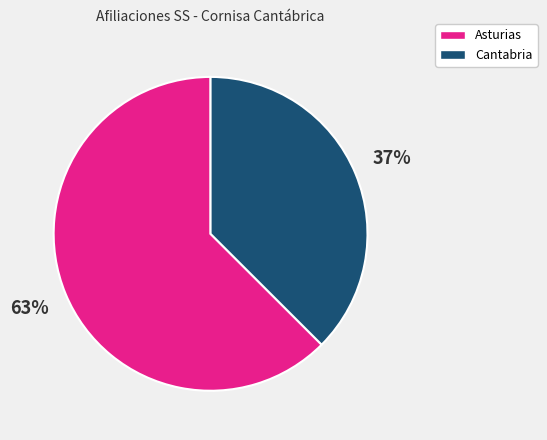

True or false: Asturias accounts for 63% of the total.

True